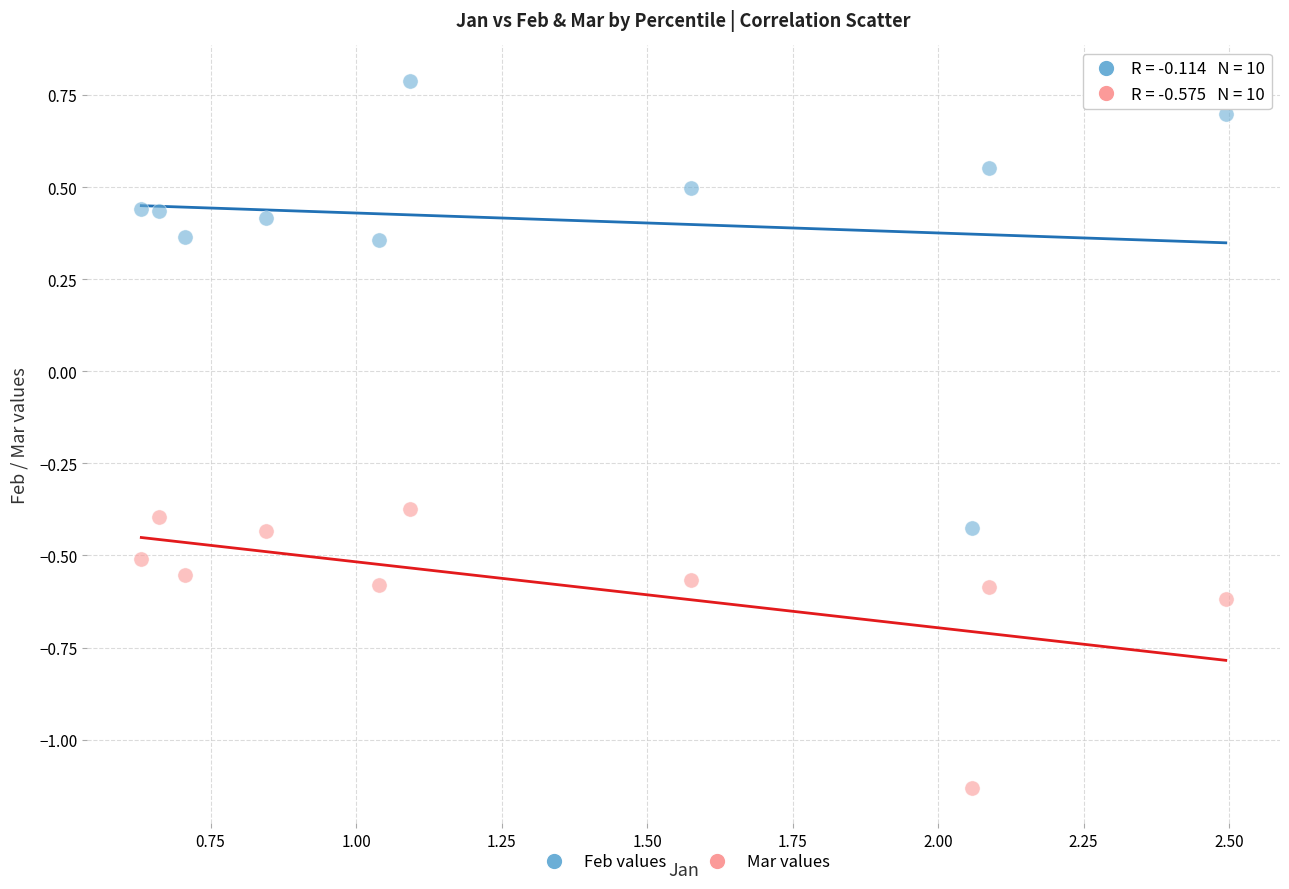

Which series reaches the maximum Y coordinate?

Feb values